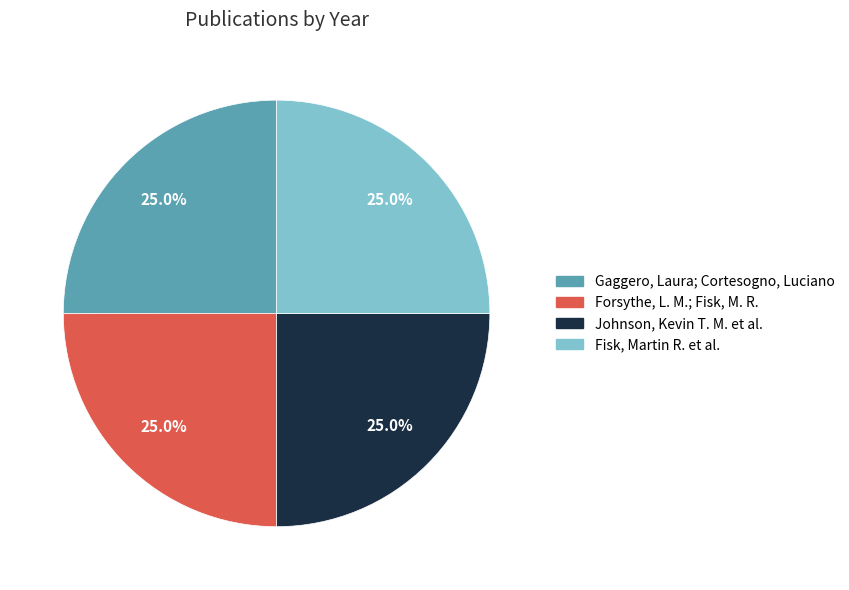

Does Forsythe, L. M.; Fisk, M. R. account for over 50% of the chart?

No